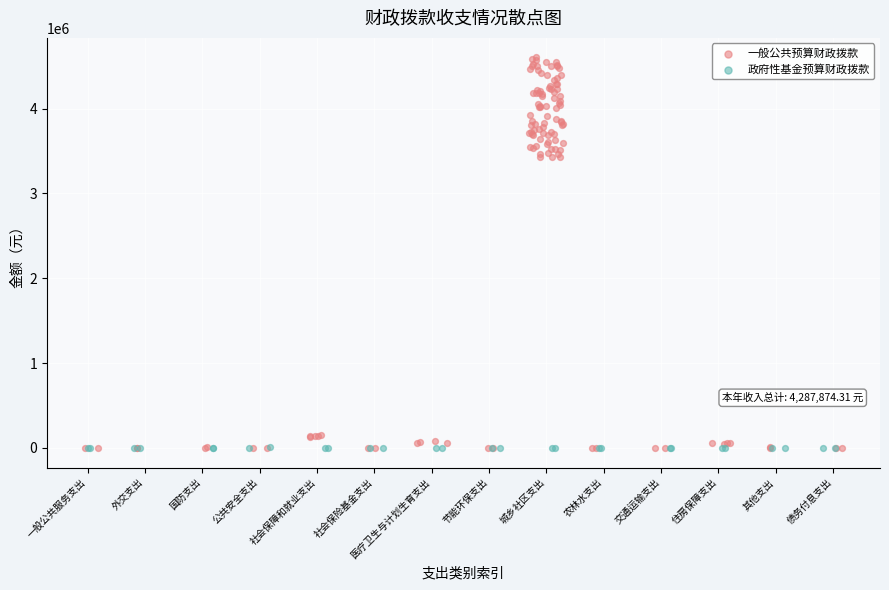

Which series has the largest Y range (max minus min)?

一般公共预算财政拨款